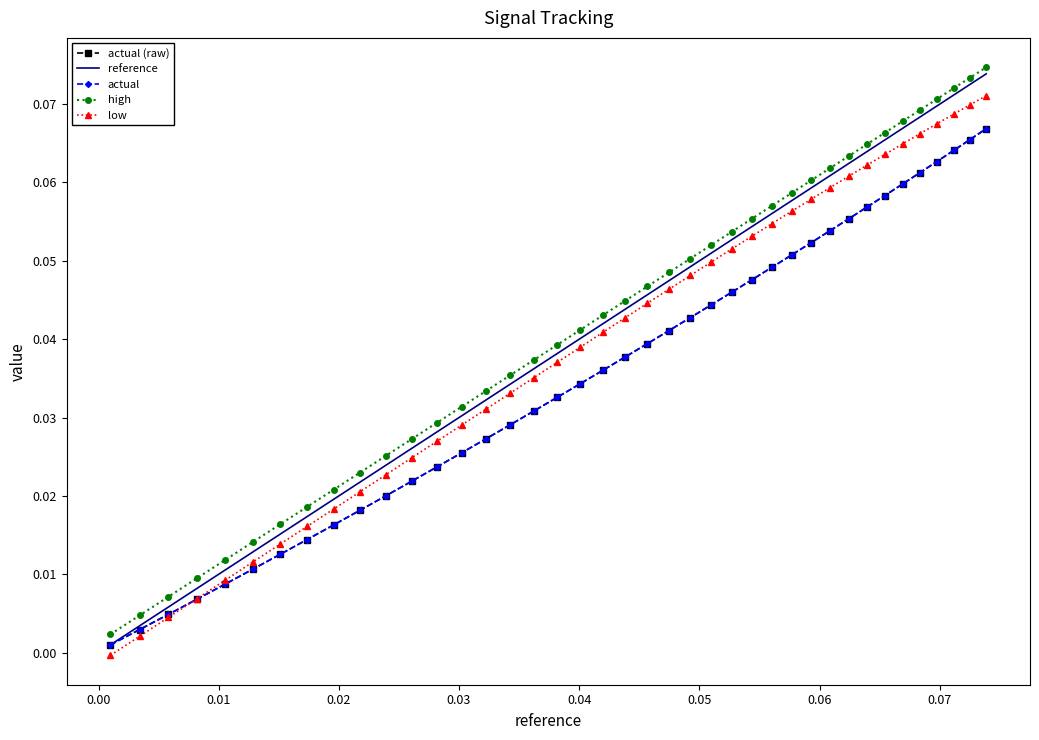

What is the maximum value shown in the chart?

0.1